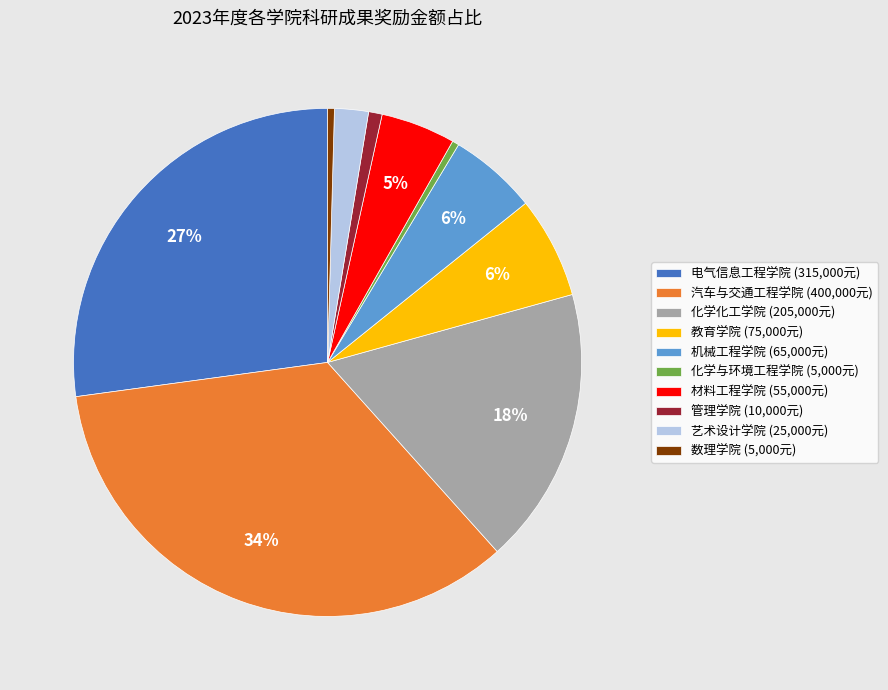

Is it true that 电气信息工程学院 (315,000元) is 16% of the pie?

False